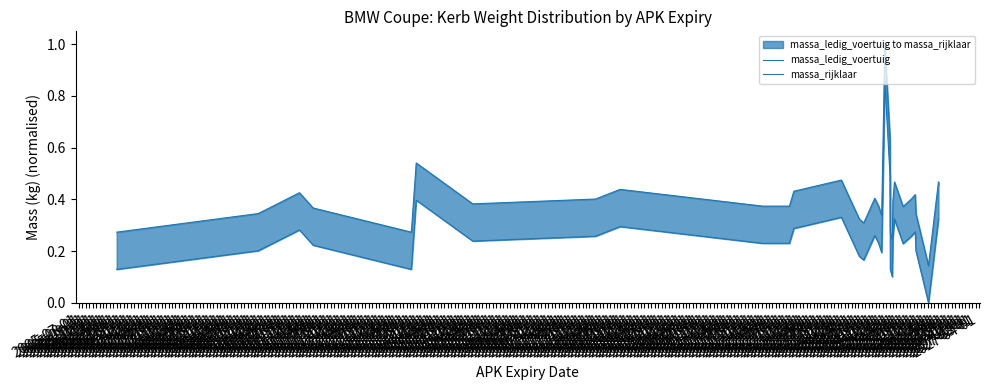

True or false: massa_ledig_voertuig and massa_rijklaar cross at least once.

False